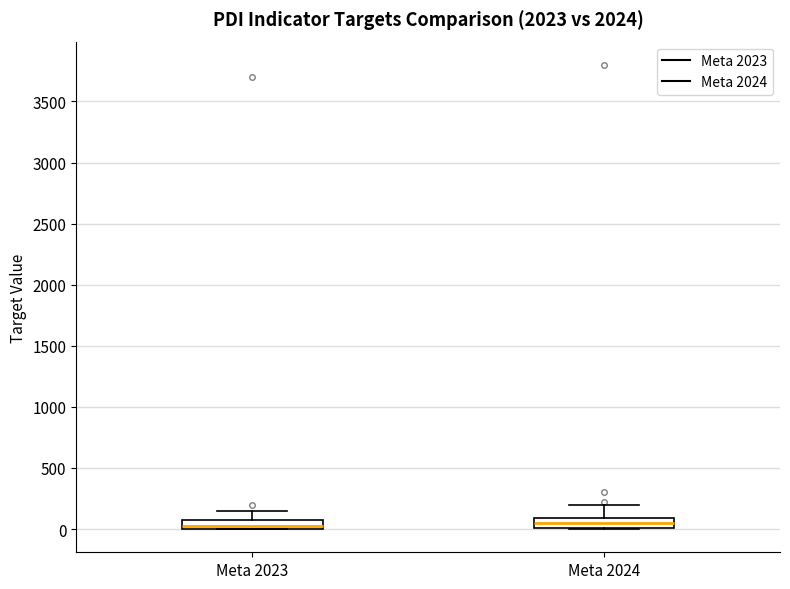

Where is the lower edge of the box for Meta 2024 on the y-axis? The values are not printed on the chart, so give them approximately, as read against the axis.

0